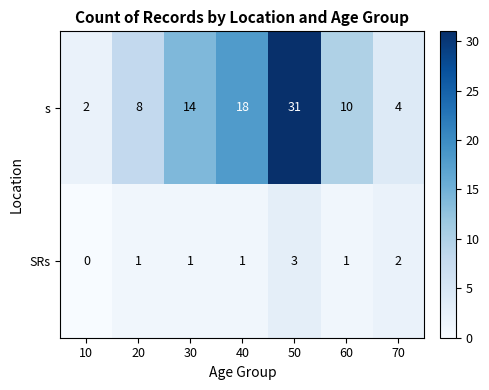

Reading left to right, list all the values displayed in this chart.

s: 2	8	14	18	31	10	4
SRs: 0	1	1	1	3	1	2